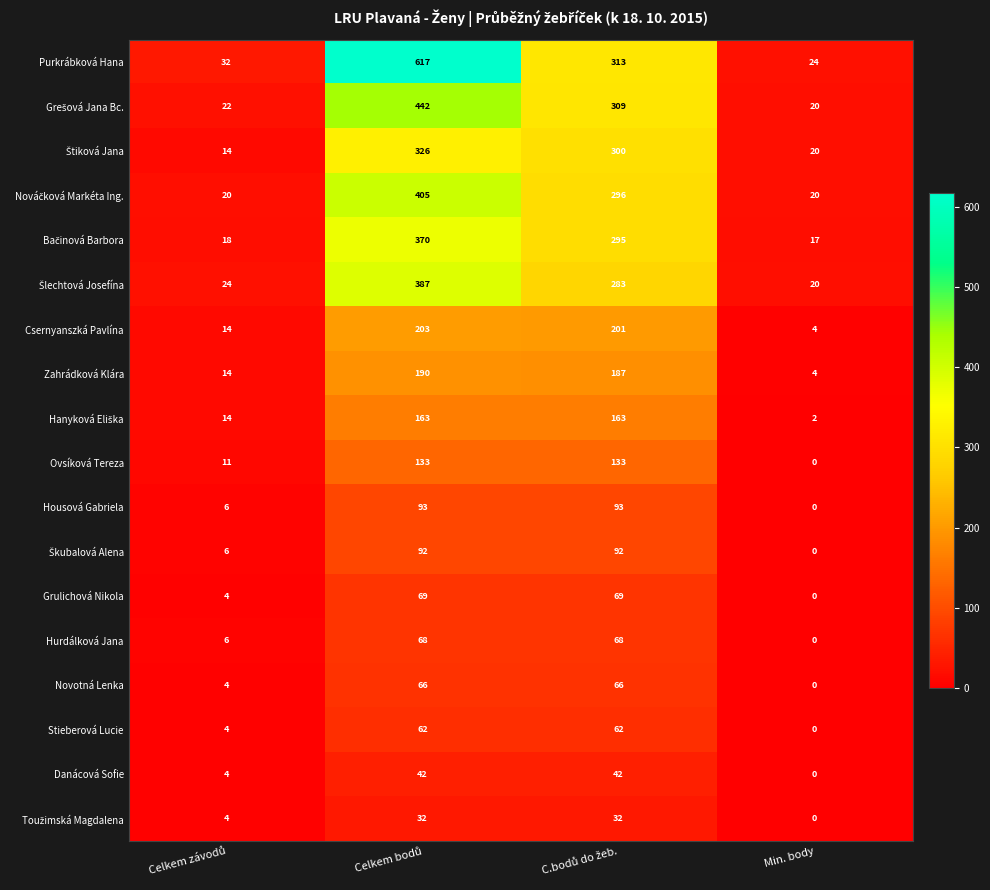

Which series has the widest spread of values?

Purkrábková Hana